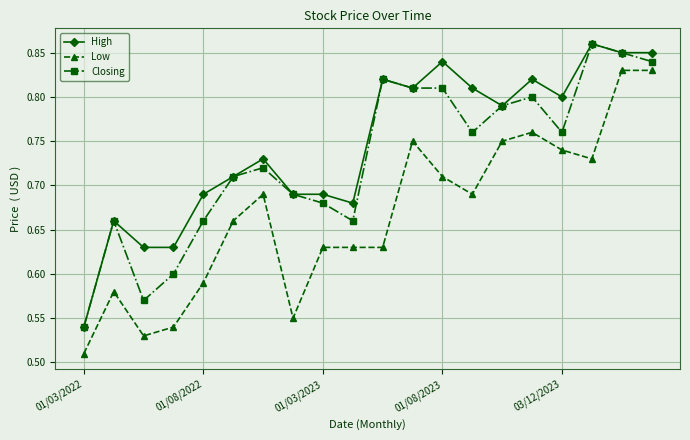

Rank the series by their average value, from highest to lowest.

High, Closing, Low